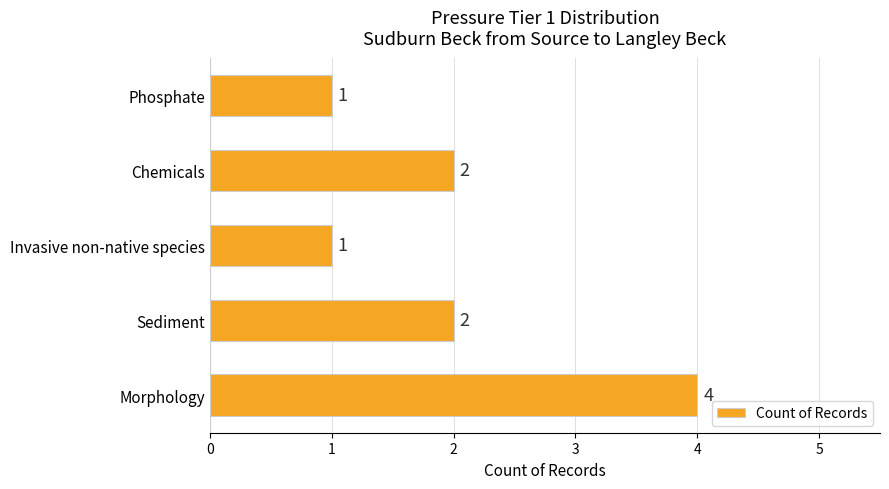

Reading top to bottom, list all the values displayed in this chart.

1	2	1	2	4